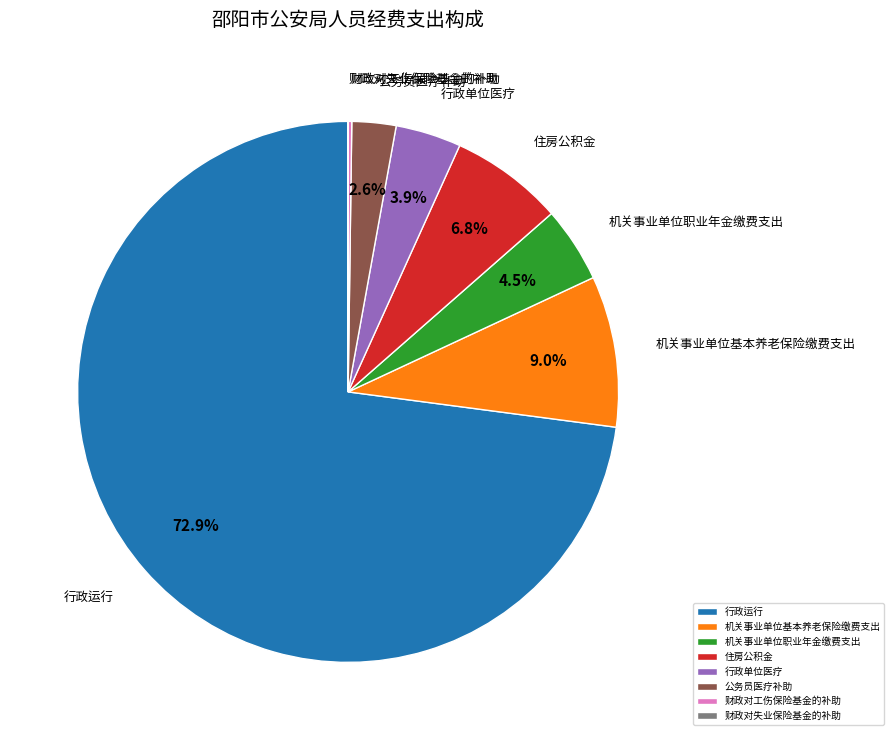

How much of the chart is everything except 机关事业单位职业年金缴费支出?

95.5%